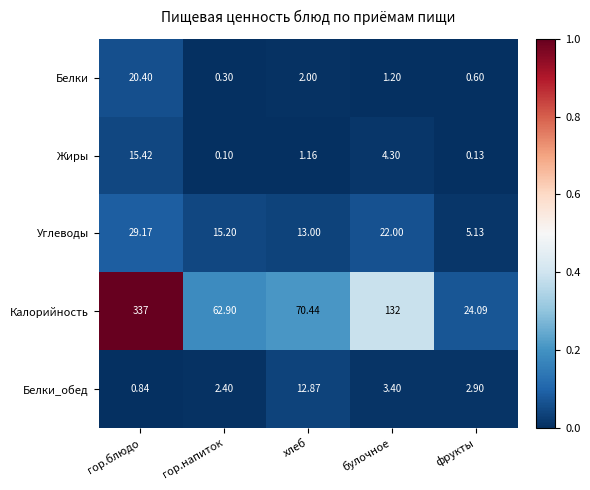

Where does the Жиры series first go above 1?

гор.блюдо